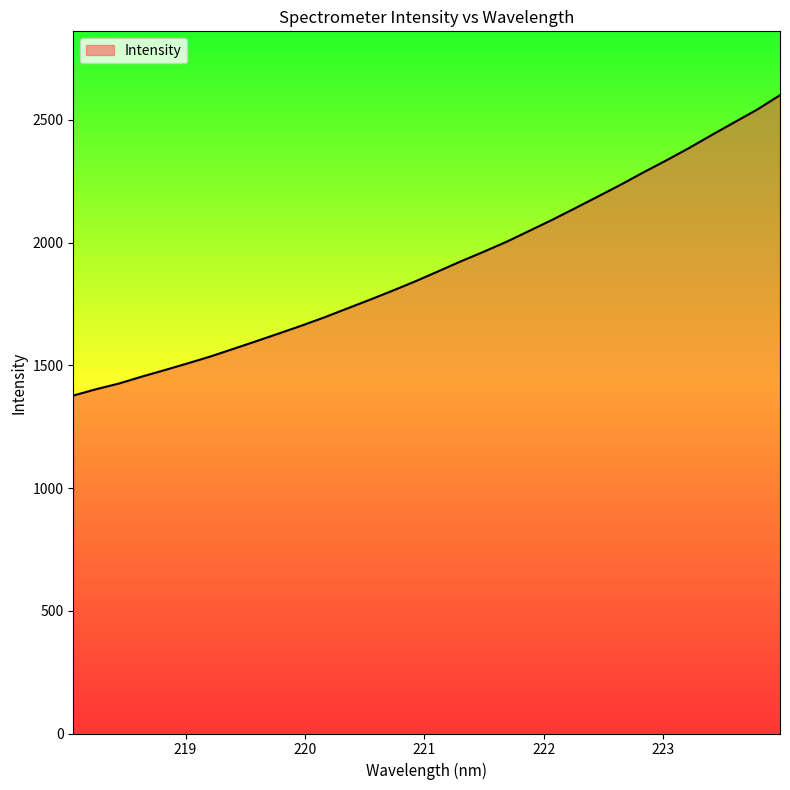

What is the greatest value displayed?

2600.2